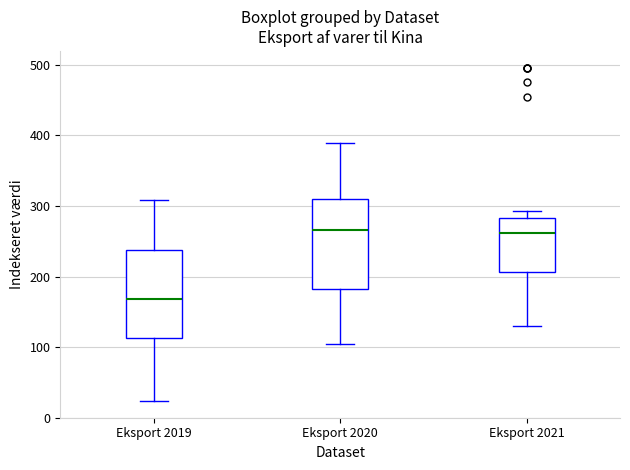

Reading left to right, read every box against the y-axis: the position of its median line, the range the box covers, and the ends of its whiskers. The values are not printed on the chart, so give them approximately, as read against the axis.

Eksport 2019: median 170, box 110 to 240, whiskers 20 to 310
Eksport 2020: median 270, box 180 to 310, whiskers 100 to 390
Eksport 2021: median 260, box 210 to 280, whiskers 130 to 290